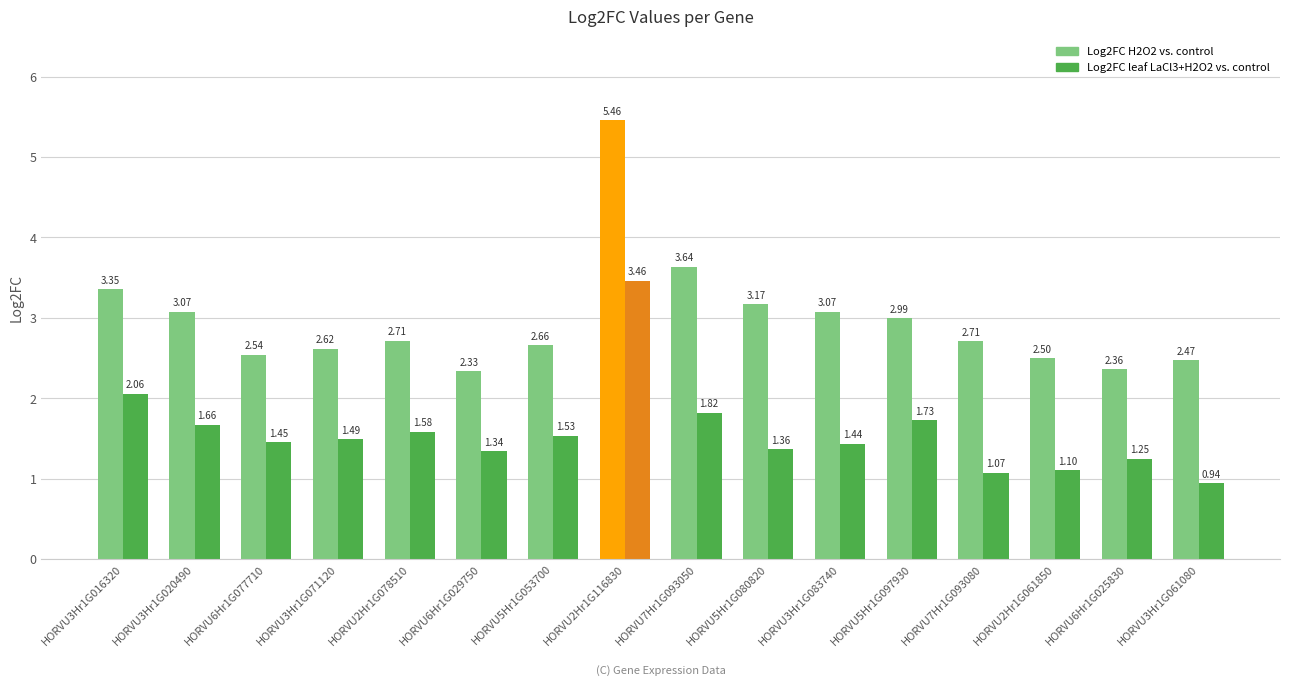

What is the total value across all series at HORVU6Hr1G029750?

3.7